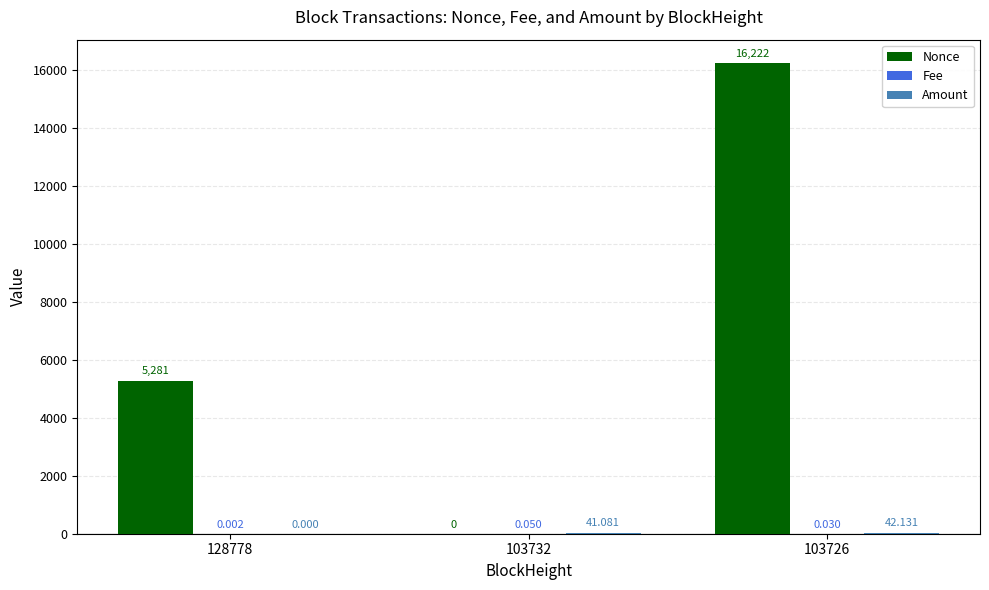

Count the Nonce values in the range 0 to 16222.

3